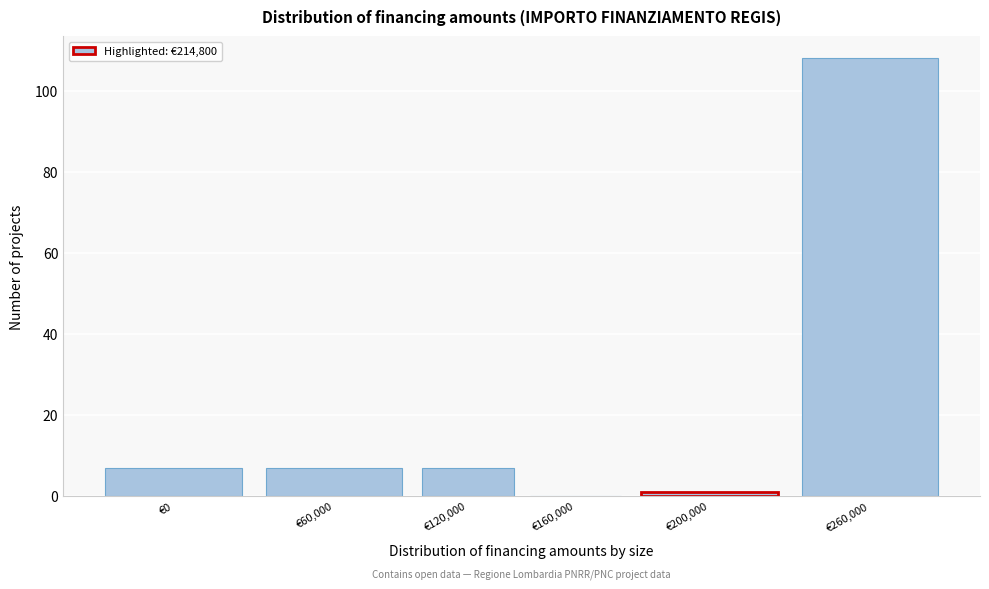

Reading left to right, what are all the values shown in this chart?

€0=7	€60,000=7	€120,000=7	€160,000=0	€200,000=1	€260,000=108